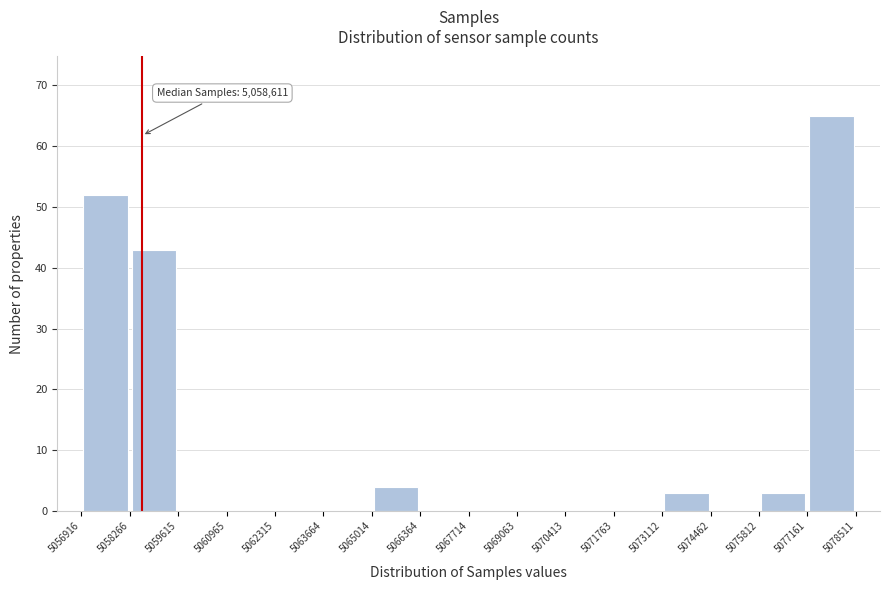

Over which range of the x-axis is the bar tallest?

5077161 to 5078511